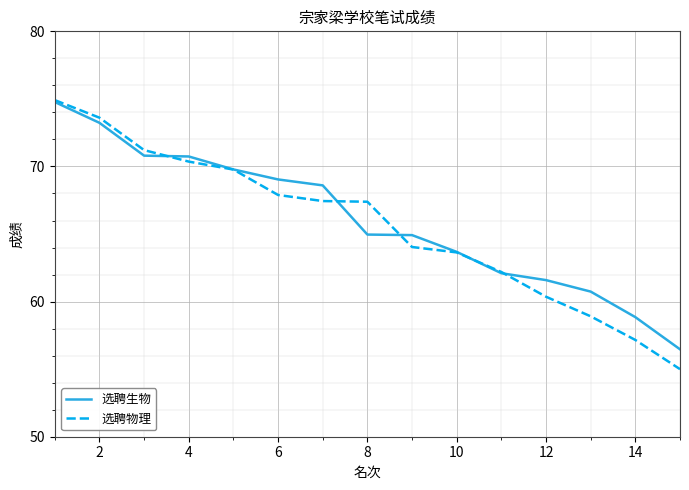

Which series has the largest range (max minus min)?

选聘物理